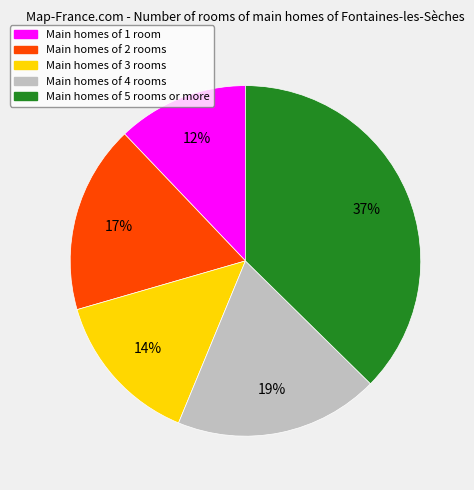

To the nearest percent, what is the difference between the largest and smallest slice percentages?

25%